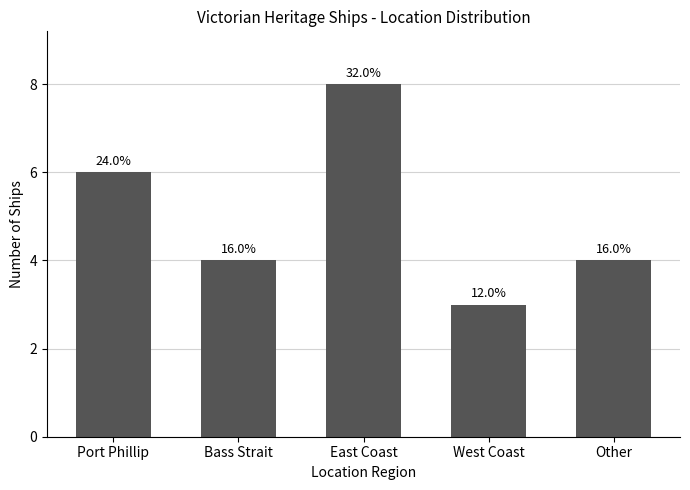

Reading left to right, list all the values displayed in this chart.

Port Phillip=6	Bass Strait=4	East Coast=8	West Coast=3	Other=4